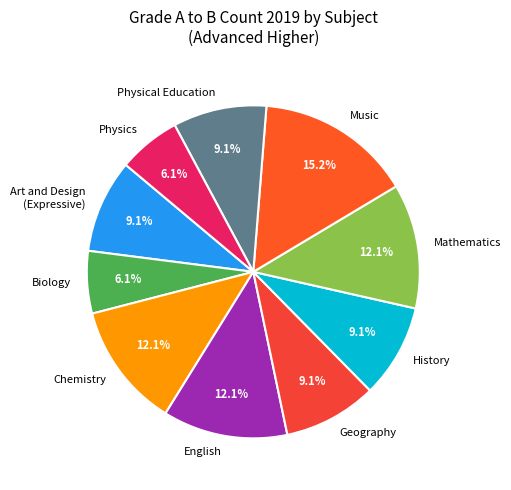

What percentage do Music and English together represent?

27.3%